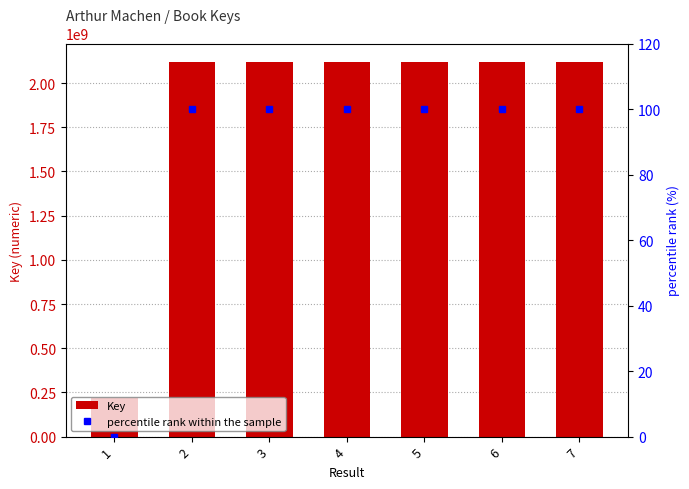

List the labels in order of percentile rank within the sample value, smallest first.

1, 3, 4, 2, 6, 5, 7